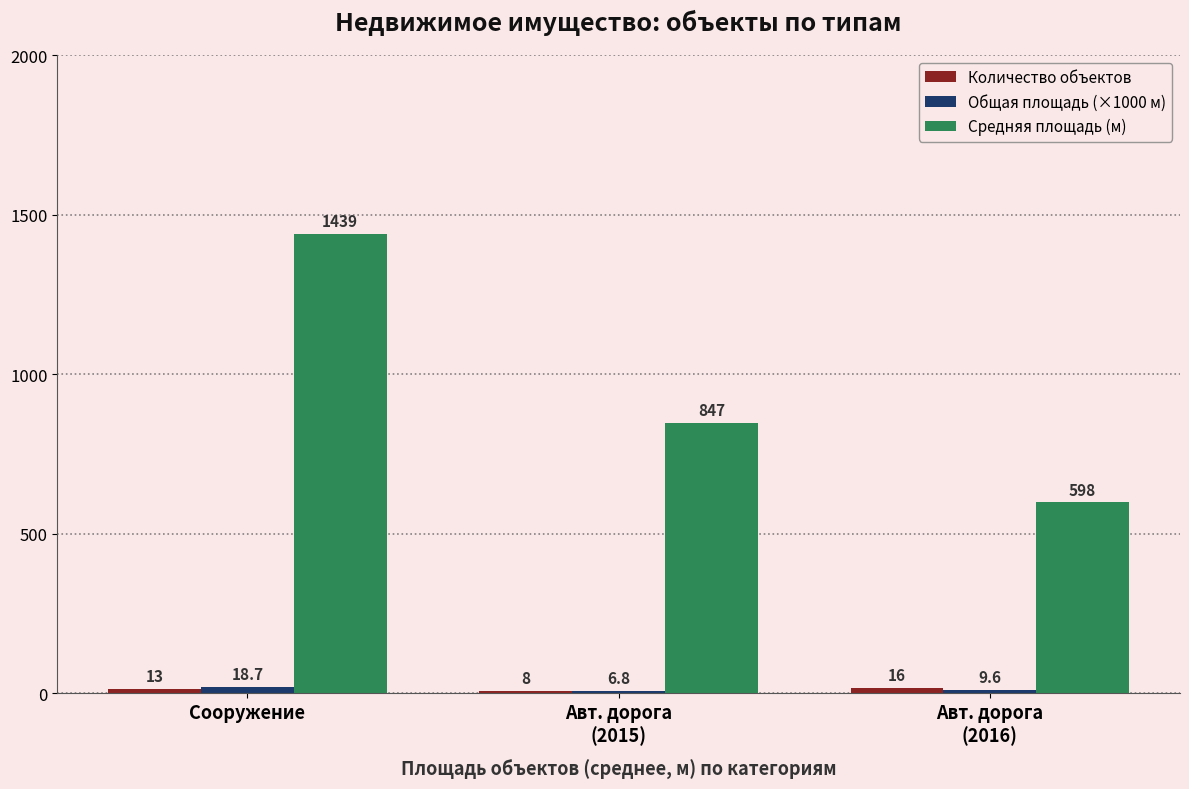

The value of Средняя площадь (м) at Сооружение is 998.3. True or false?

False